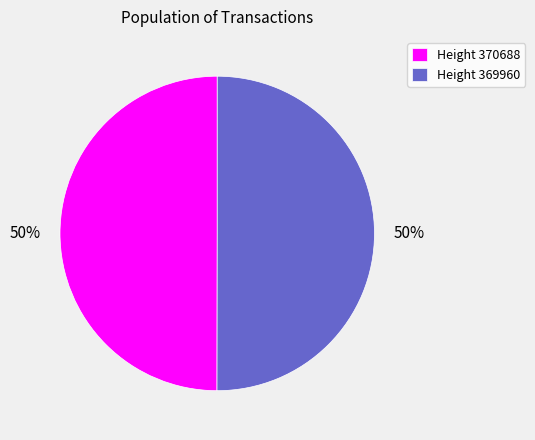

Approximately how many times larger is the value at Height 370688 compared to Height 369960?

1.0